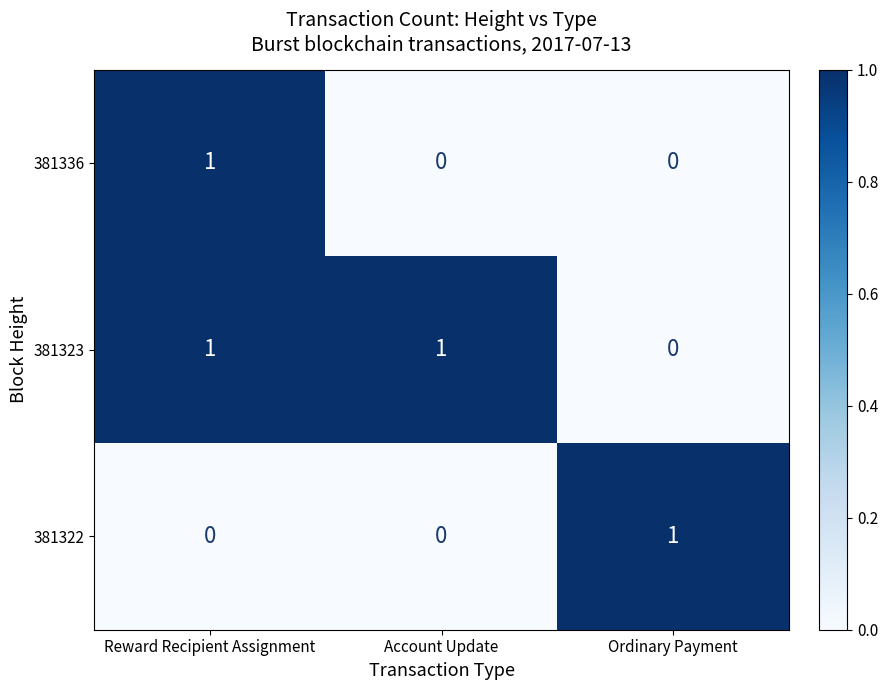

The 381322 series shows 0 at Reward Recipient Assignment. True or false?

True